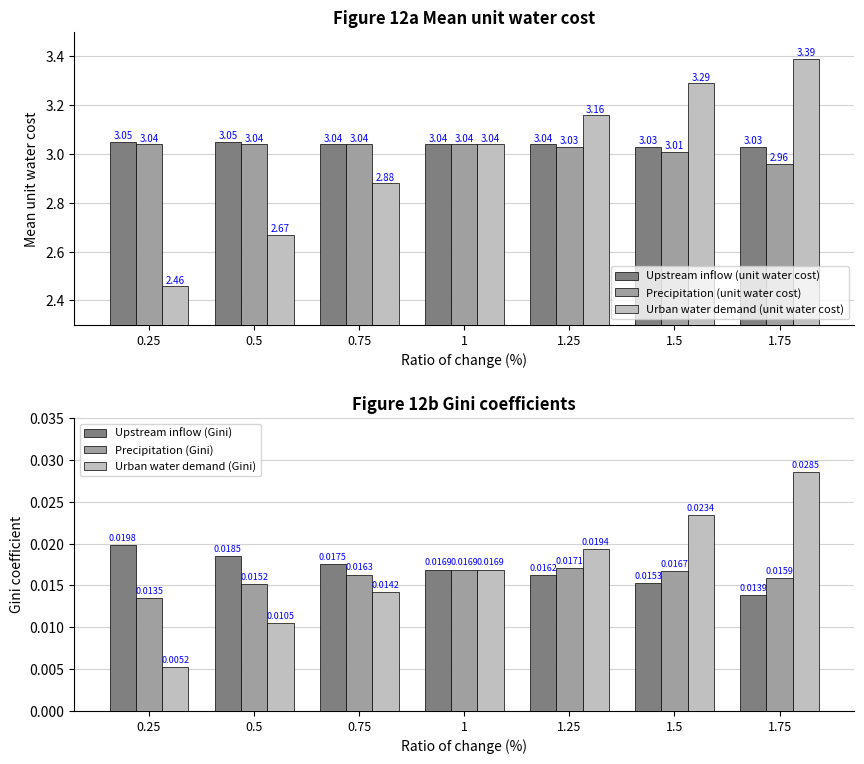

Read the Precipitation (unit water cost) value at 0.5.

3.0